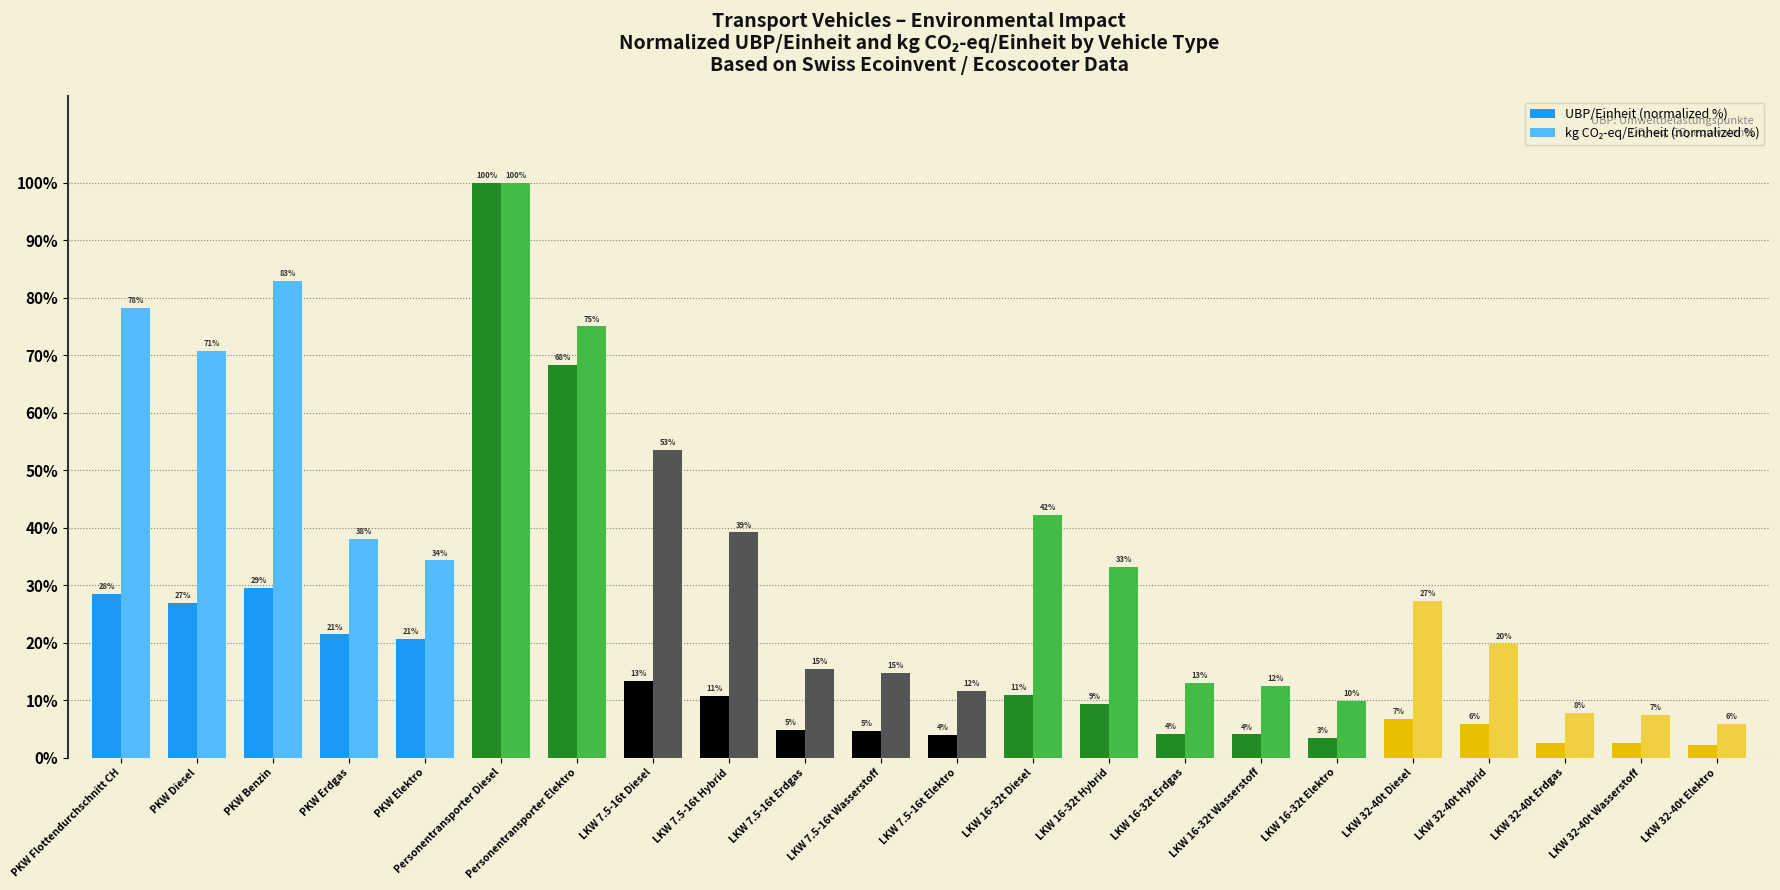

Does the chart contain stacked bars?

No